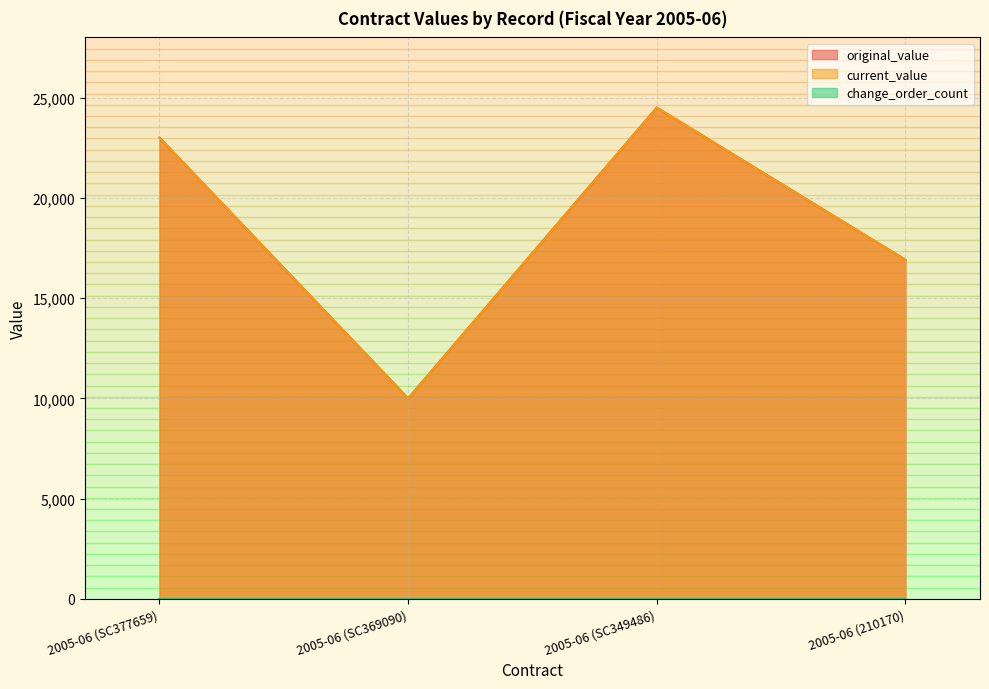

What is the maximum value shown in the chart?

24500